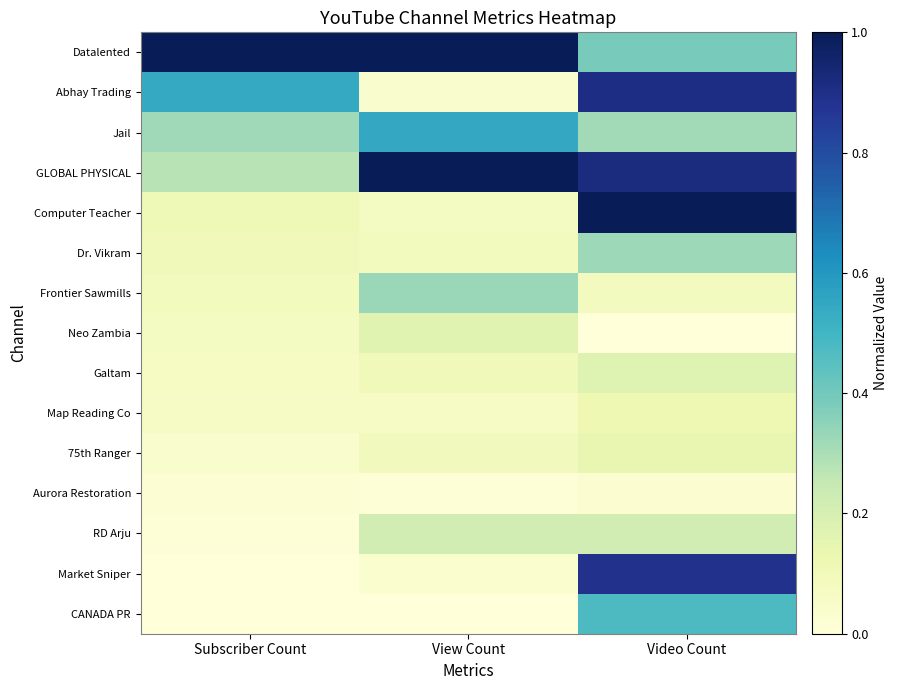

Reading left to right, extract all data points from this chart.

Datalented: Subscriber Count=1.0	View Count=1.0	Video Count=0.4
Abhay Trading: Subscriber Count=0.5	View Count=0.0	Video Count=0.9
Jail: Subscriber Count=0.3	View Count=0.5	Video Count=0.3
GLOBAL PHYSICAL: Subscriber Count=0.3	View Count=1.0	Video Count=0.9
Computer Teacher: Subscriber Count=0.1	View Count=0.1	Video Count=1.0
Dr. Vikram: Subscriber Count=0.1	View Count=0.1	Video Count=0.3
Frontier Sawmills: Subscriber Count=0.1	View Count=0.3	Video Count=0.1
Neo Zambia: Subscriber Count=0.1	View Count=0.2	Video Count=0.0
Galtam: Subscriber Count=0.1	View Count=0.1	Video Count=0.2
Map Reading Co: Subscriber Count=0.1	View Count=0.1	Video Count=0.1
75th Ranger: Subscriber Count=0.0	View Count=0.1	Video Count=0.1
Aurora Restoration: Subscriber Count=0.0	View Count=0.0	Video Count=0.0
RD Arju: Subscriber Count=0.0	View Count=0.2	Video Count=0.2
Market Sniper: Subscriber Count=0.0	View Count=0.0	Video Count=0.9
CANADA PR: Subscriber Count=0.0	View Count=0.0	Video Count=0.5